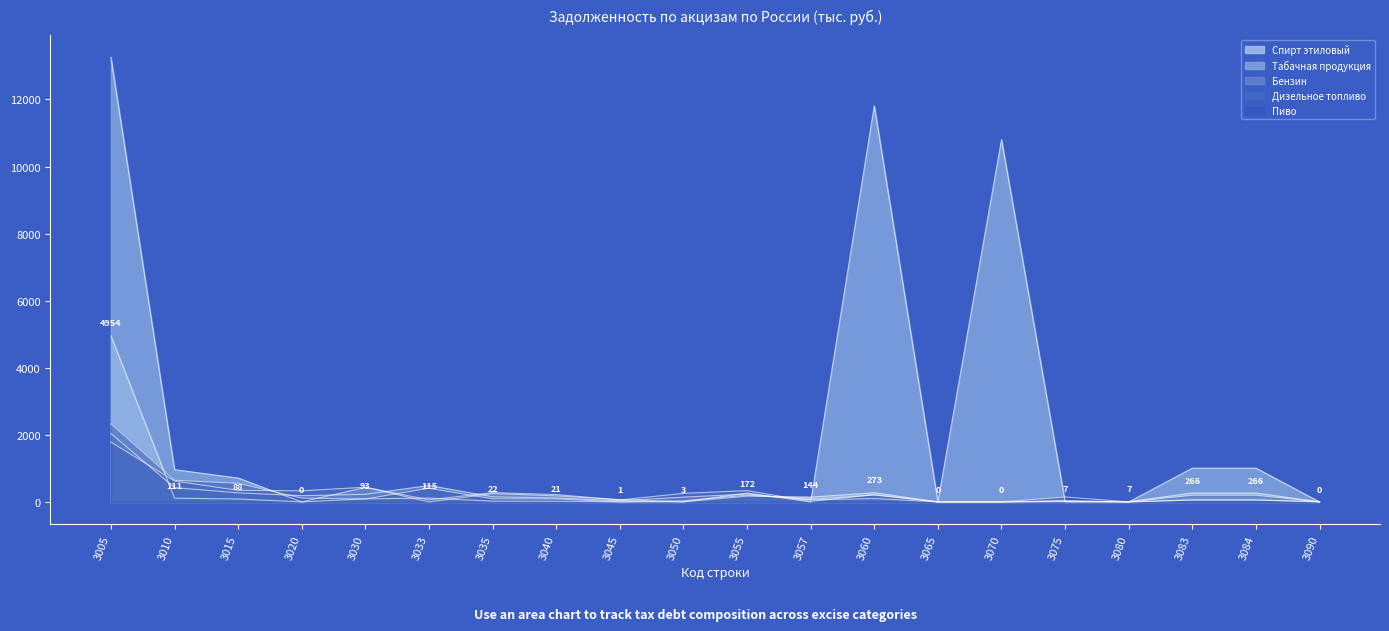

True or false: Табачная продукция and Пиво cross at least once.

True